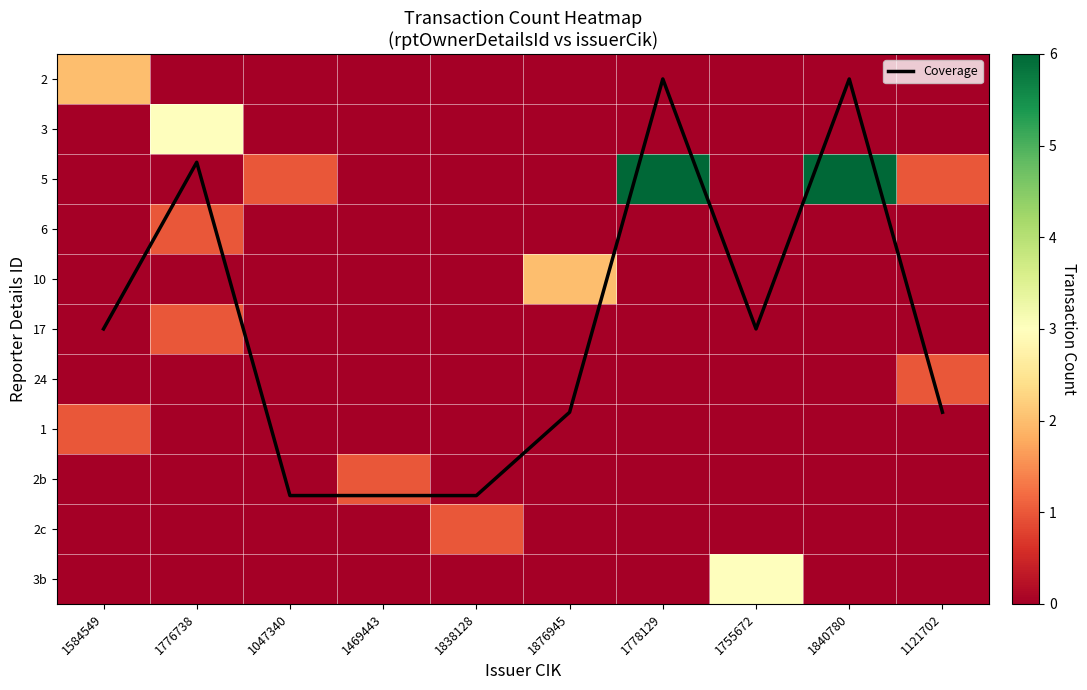

What is the difference between the maximum and minimum values in the 3 series?

3.0